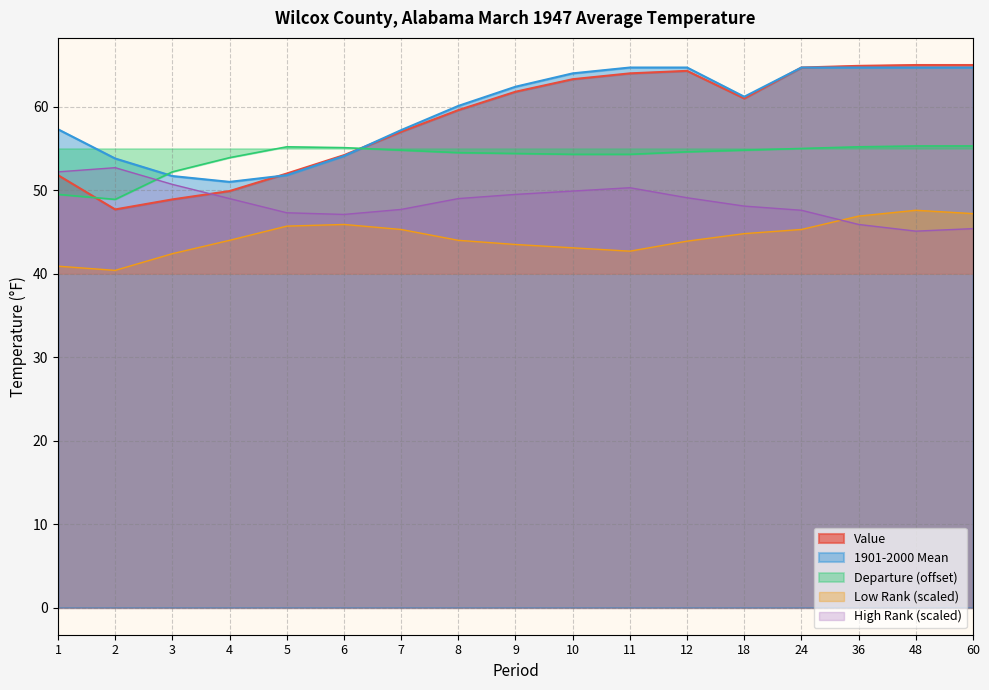

What is the sum of all Departure values?

917.3